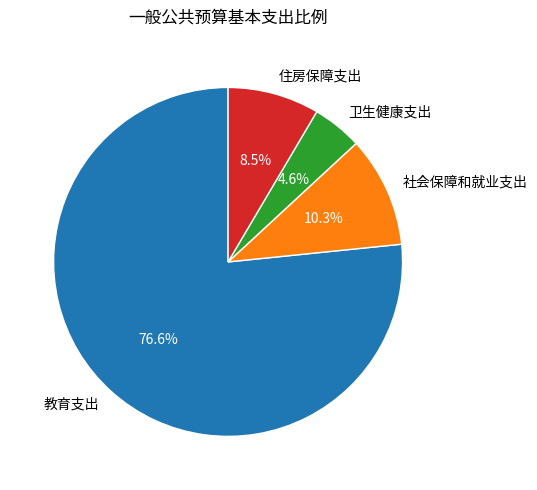

To the nearest percent, what is the difference between the 社会保障和就业支出 and 卫生健康支出 slice percentages?

6%